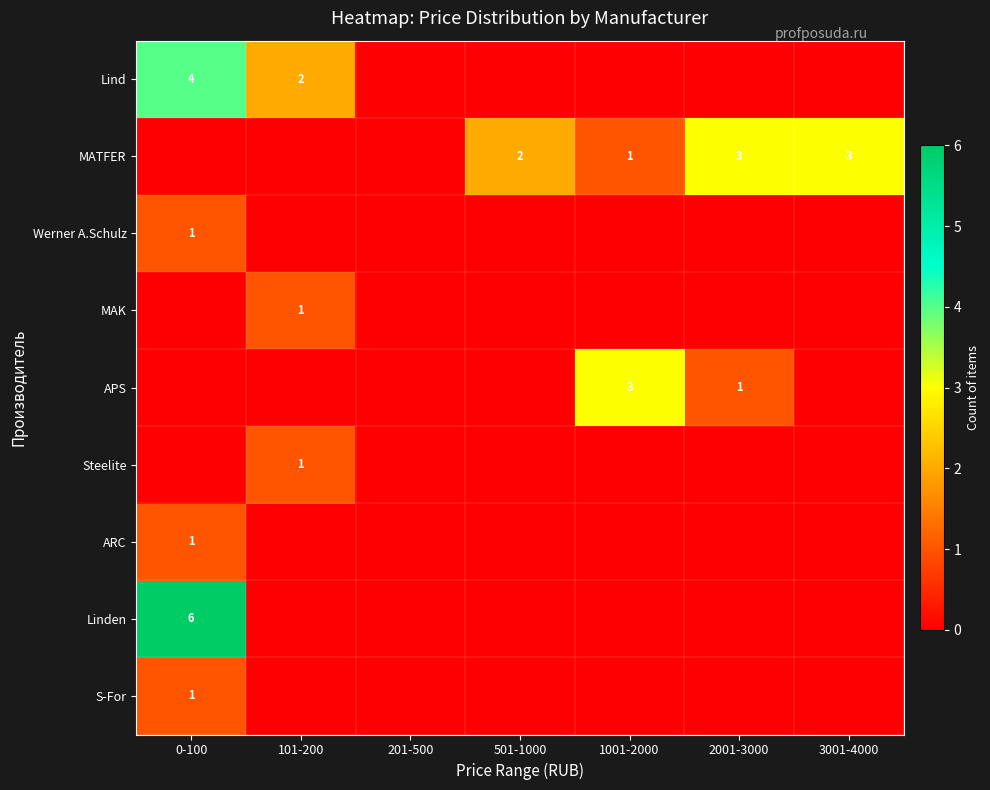

The value of Werner A.Schulz at 0-100 is 0. True or false?

False